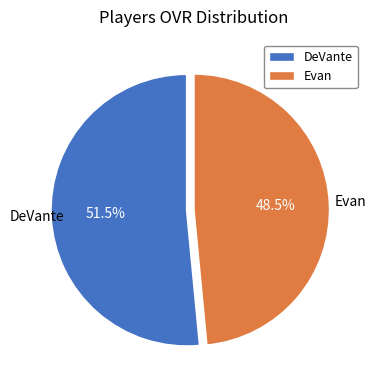

Which category has the biggest portion of the pie?

DeVante